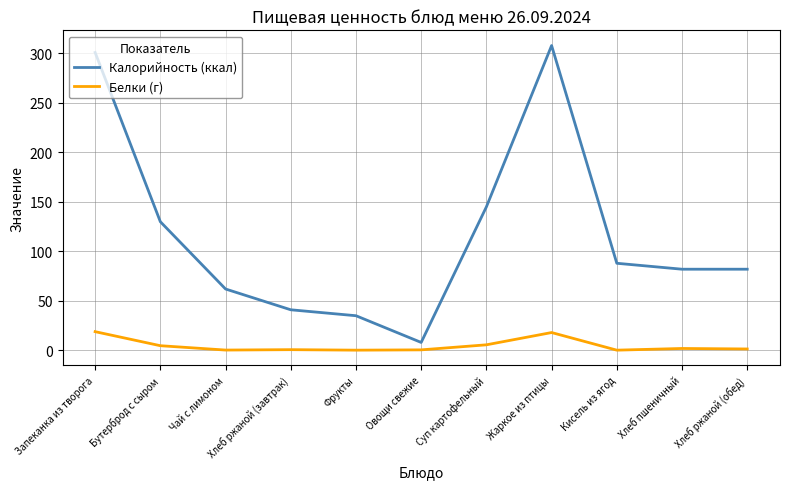

List the series in order of their overall mean, highest first.

Калорийность (ккал), Белки (г)